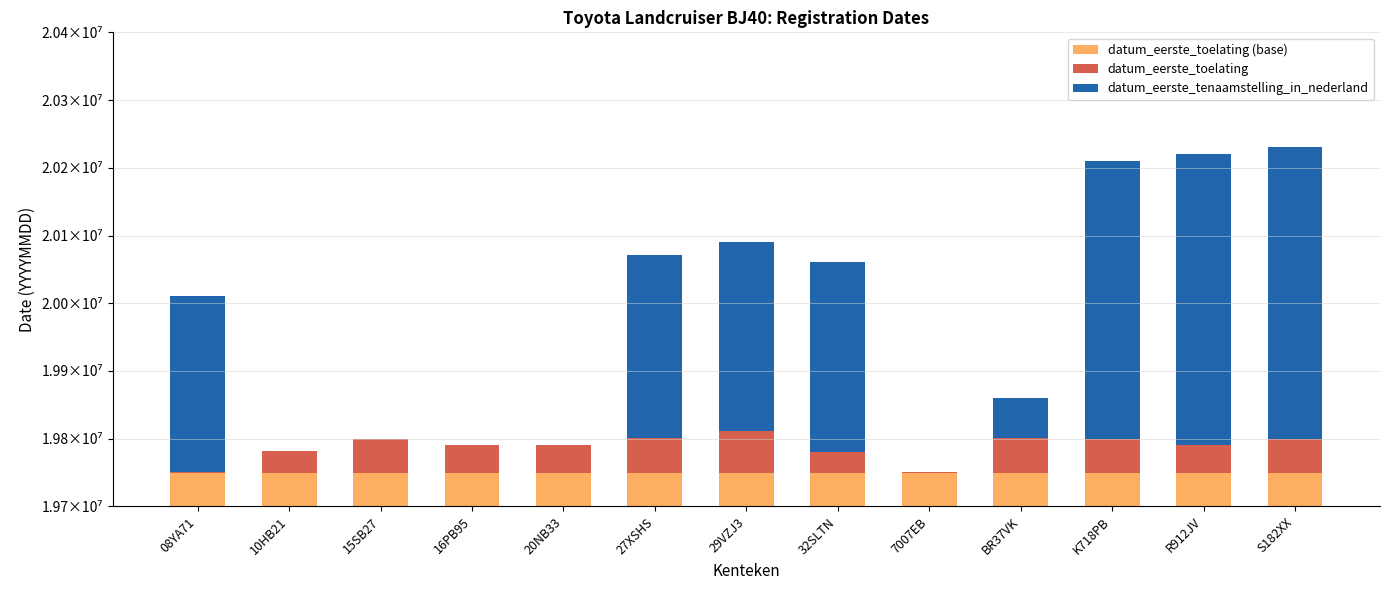

What is the label of the 4th bar from the left?

16PB95